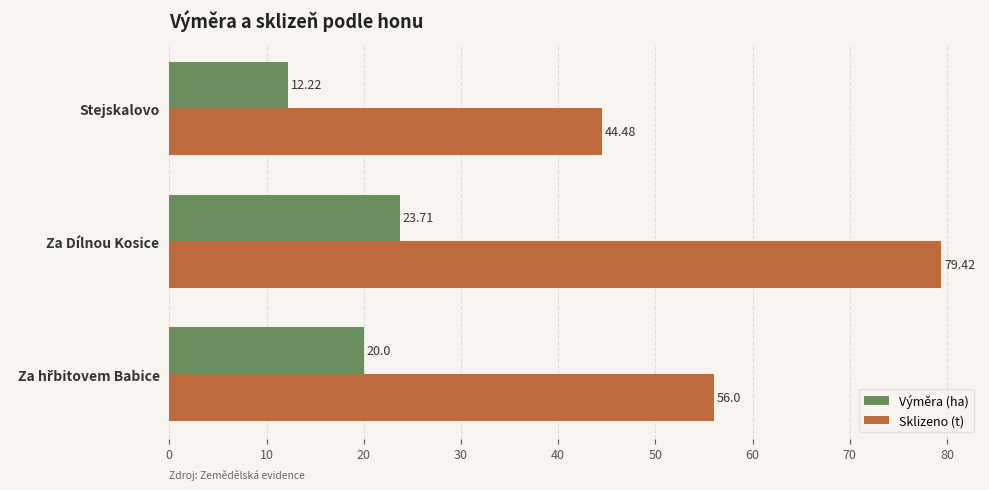

Which series has the largest total across all categories?

Sklizeno (t)